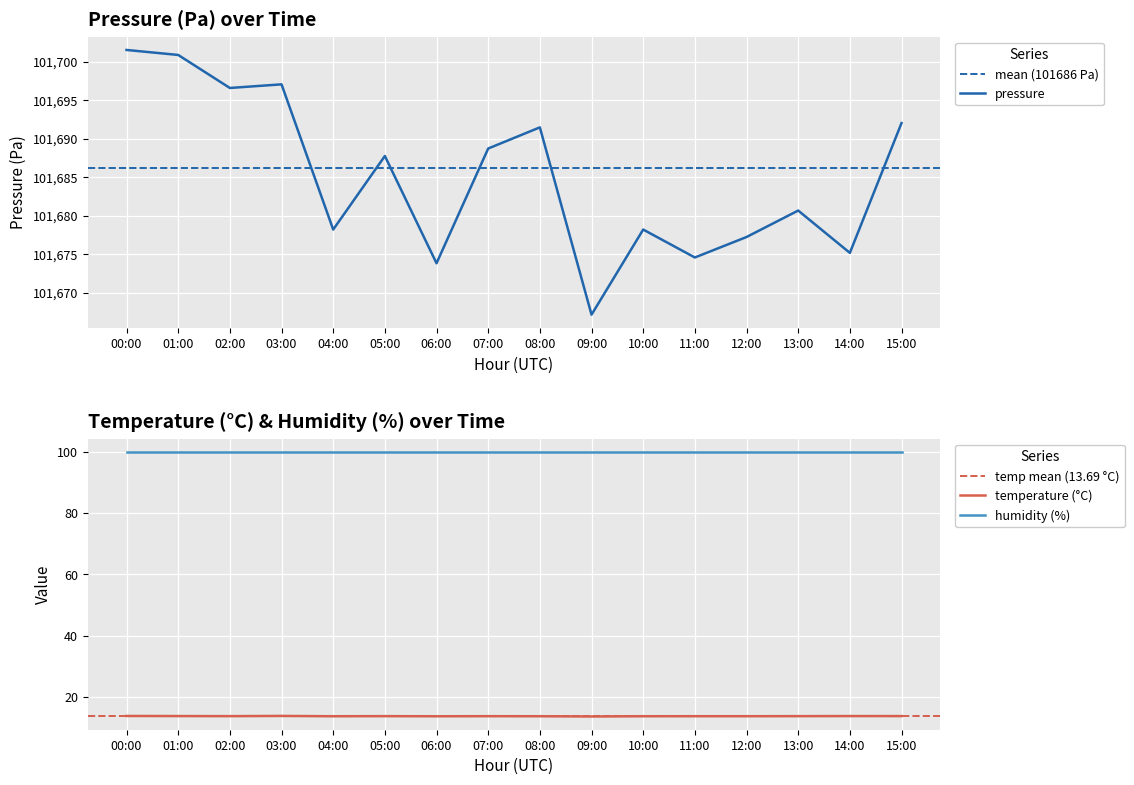

True or false: pressure has more than 0 interior local peaks.

True